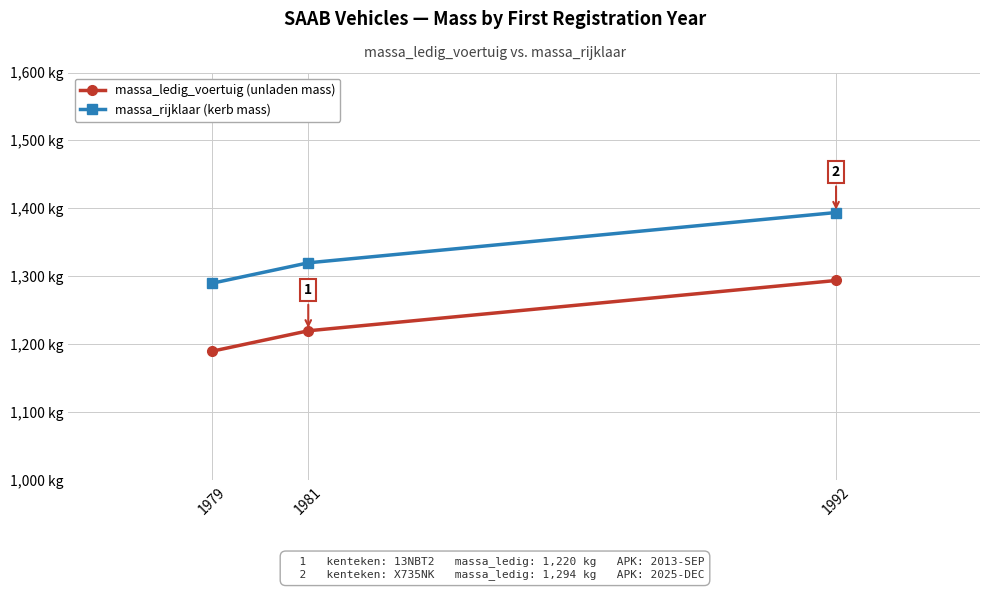

What is the sum of all massa_ledig_voertuig (unladen mass) values?

3704